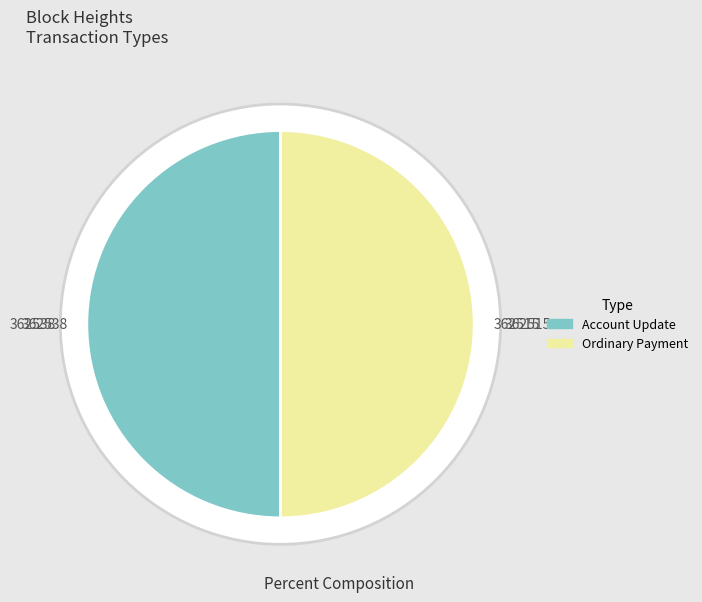

To the nearest percent, what portion does 362515 represent?

50%